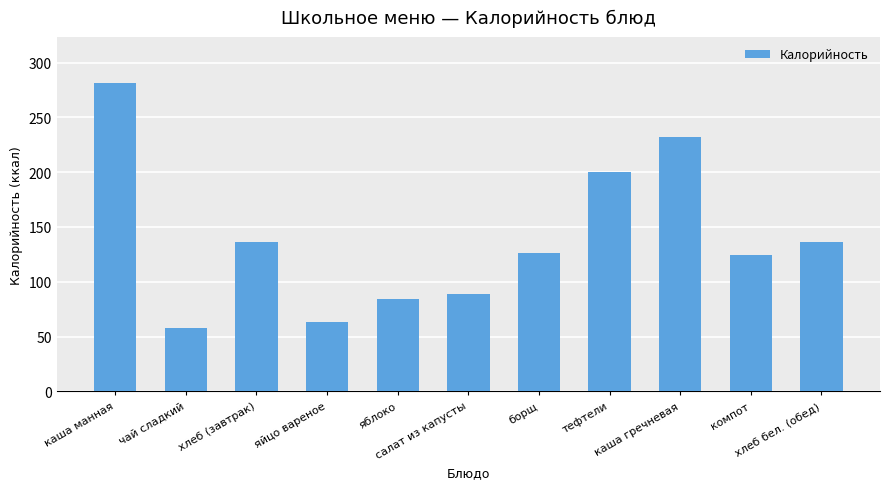

Is it true that the value at каша гречневая is 232.0?

True